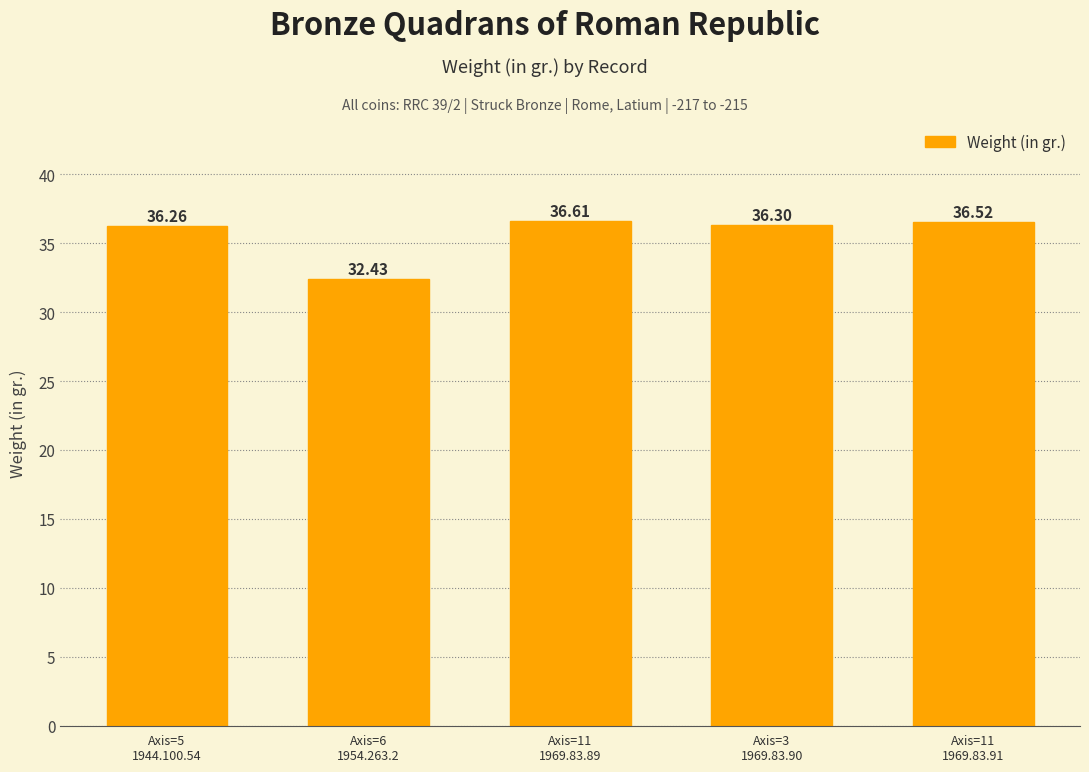

How many values exceed 36?

4